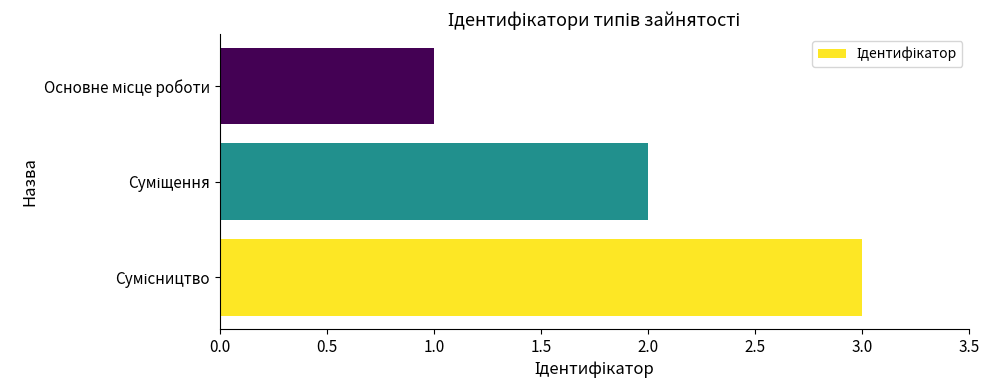

What is the sum of all values?

6